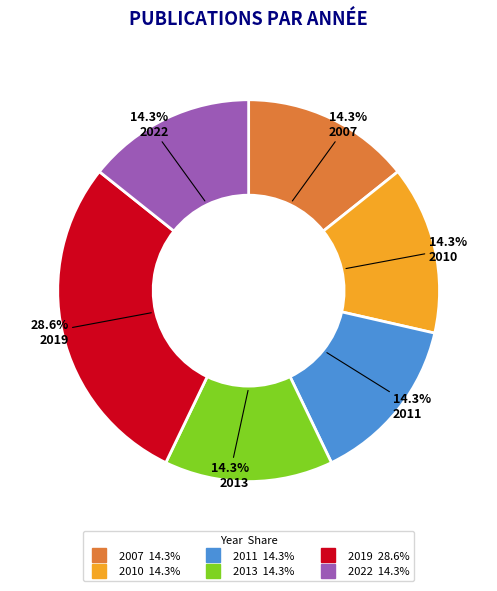

To the nearest percent, what is the average slice percentage?

17%